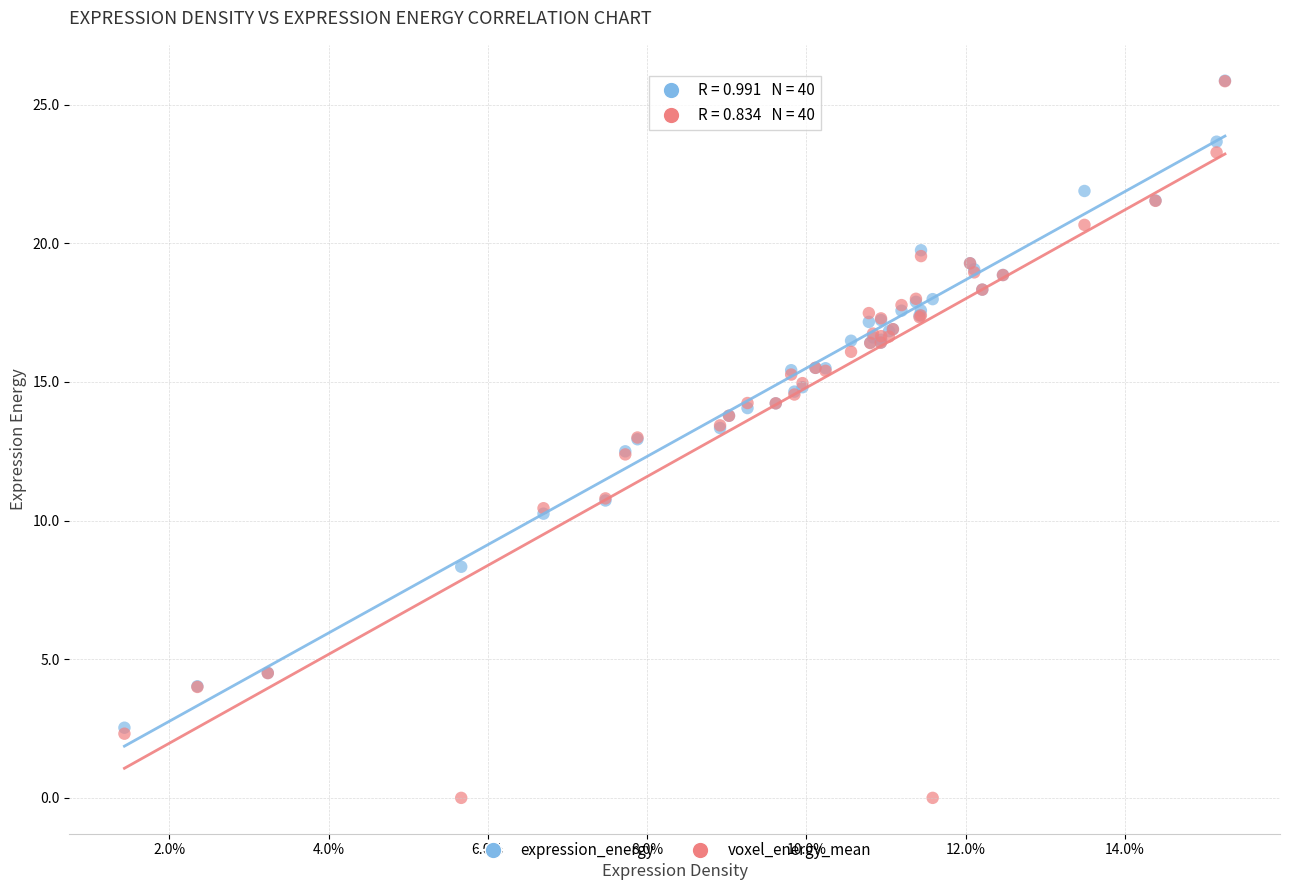

What are all the series names shown in the legend?

expression_energy, voxel_energy_mean